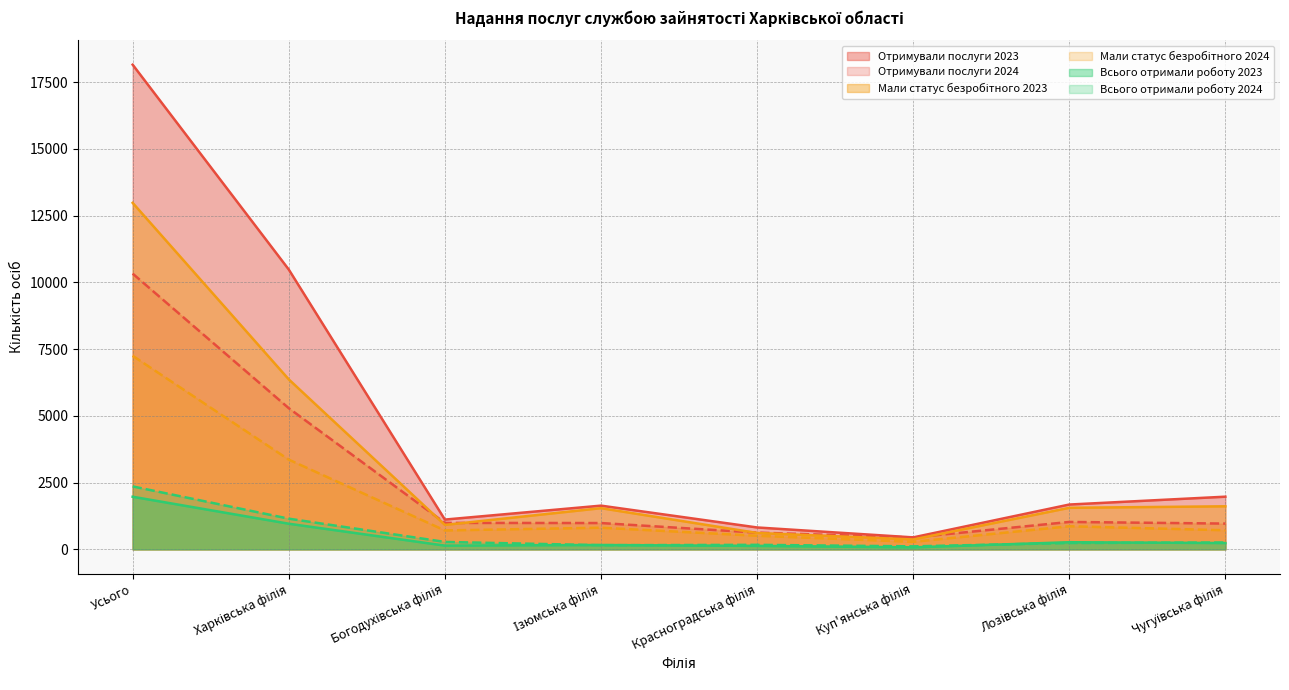

The Мали статус безробітного 2024 series shows 810 at Ізюмська філія. True or false?

True